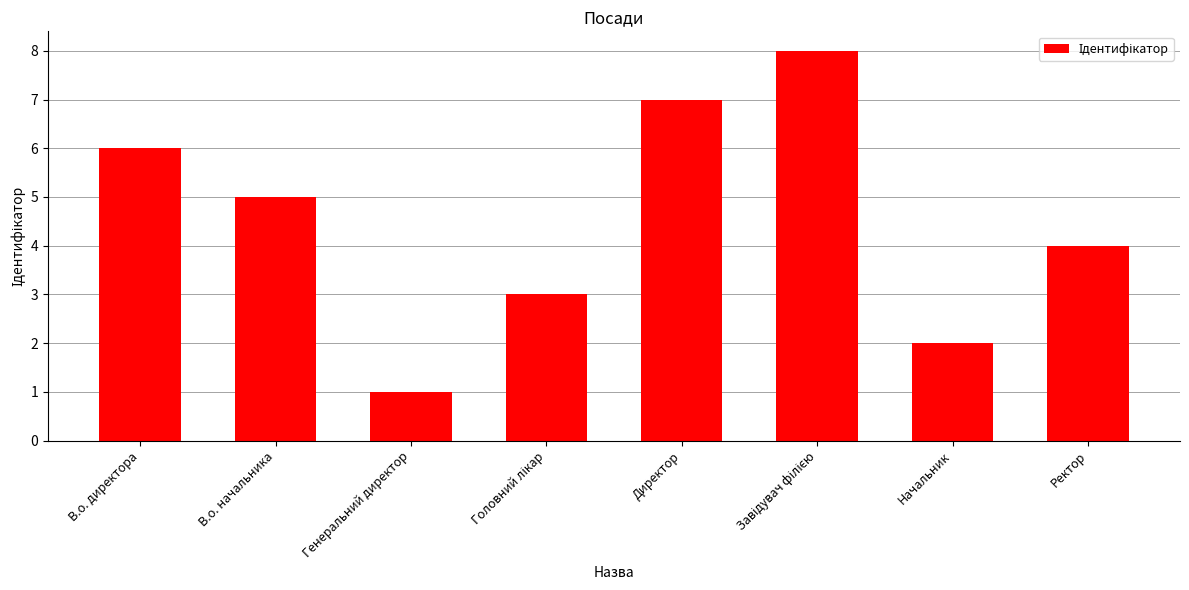

Where is the data nearest to the value 4?

Ректор